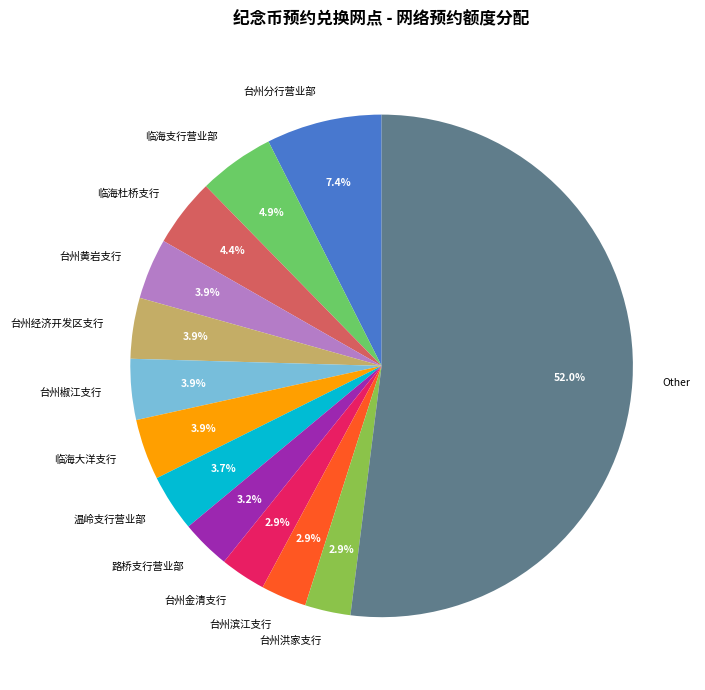

What is the largest slice in the pie chart?

Other